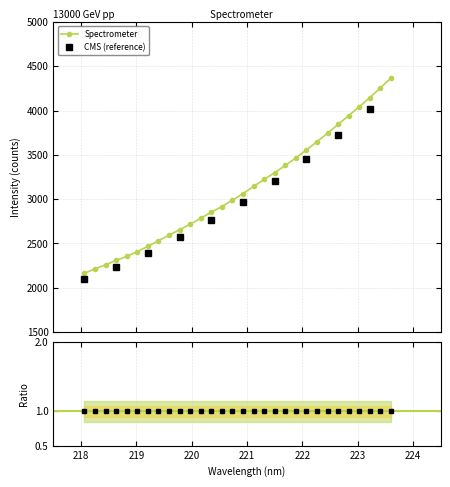

What is the label of the 15th point from the left?

220.7354